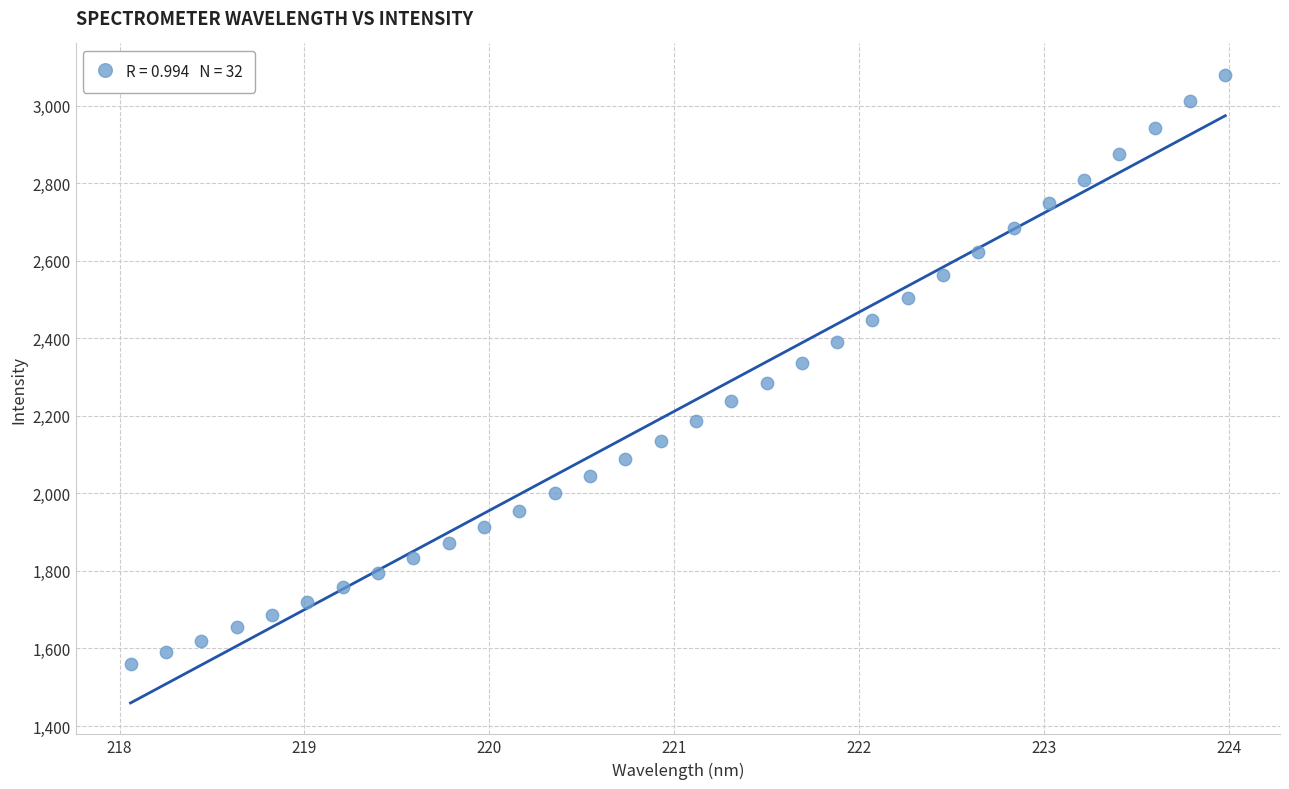

What is the range of Y values (max minus min)?

1520.2